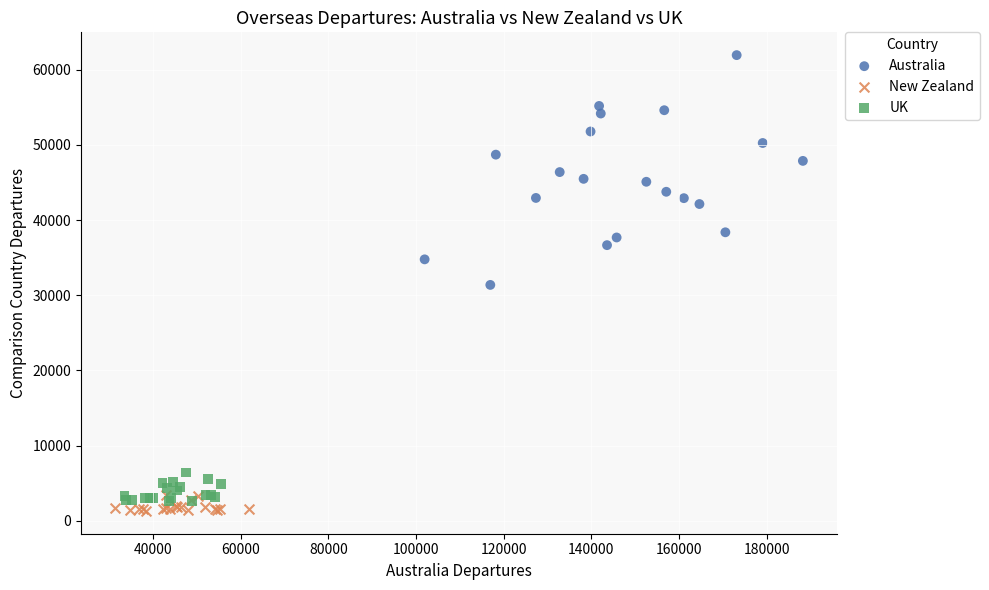

Which series has the largest Y range (max minus min)?

Australia